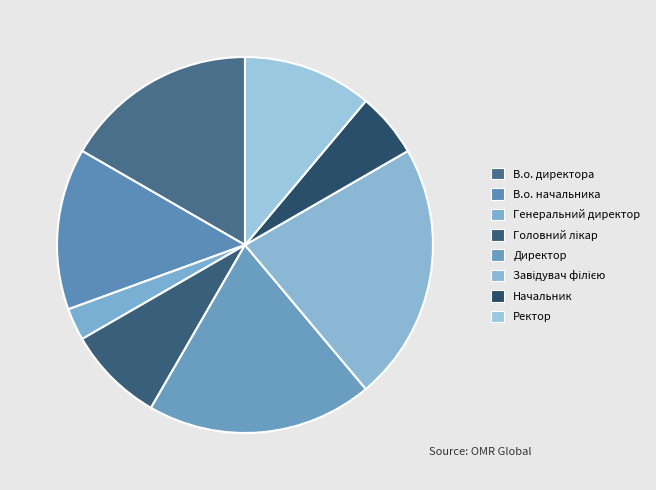

How many segments does this pie chart have?

8